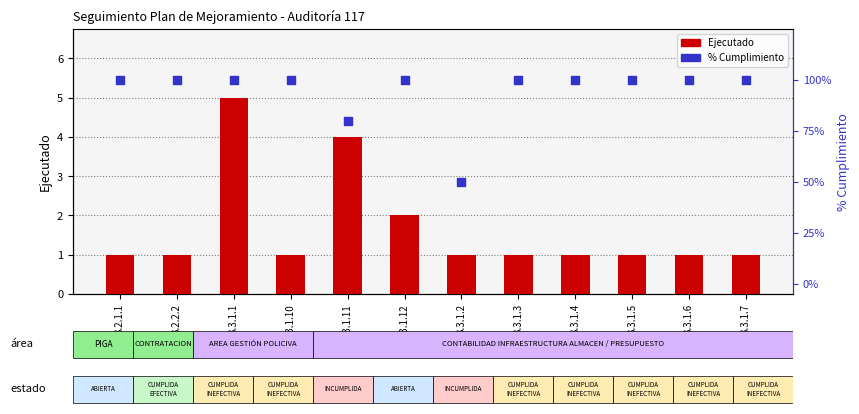

Which series contains the lowest Y value?

Ejecutado